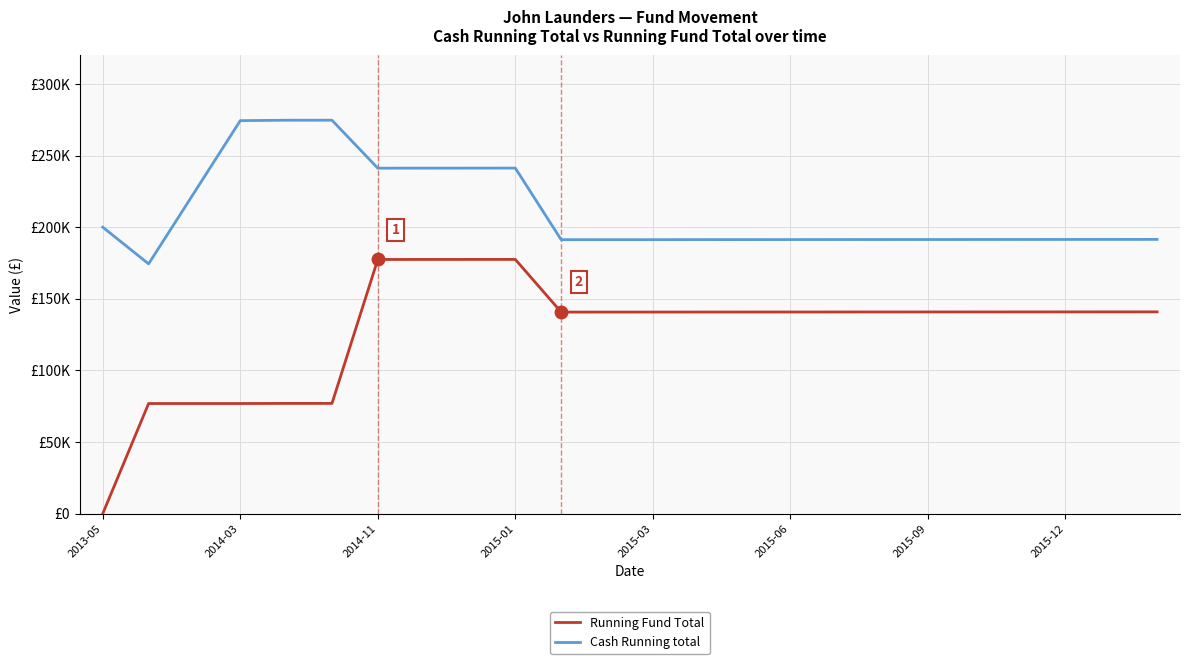

What are all the series names shown in the legend?

Running Fund Total, Cash Running total